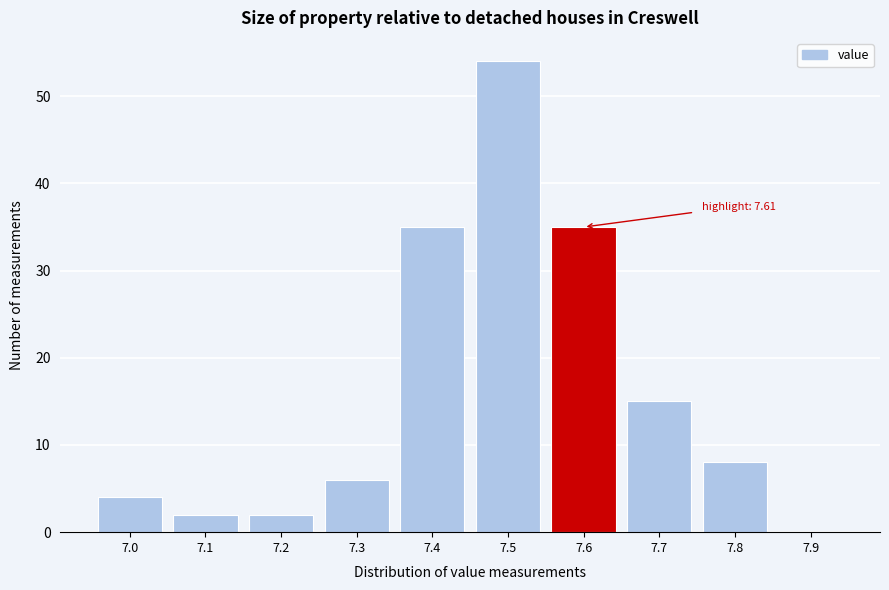

Reading left to right, what are all the values shown in this chart?

7.0=4	7.1=2	7.2=2	7.3=6	7.4=35	7.5=54	7.6=35	7.7=15	7.8=8	7.9=0